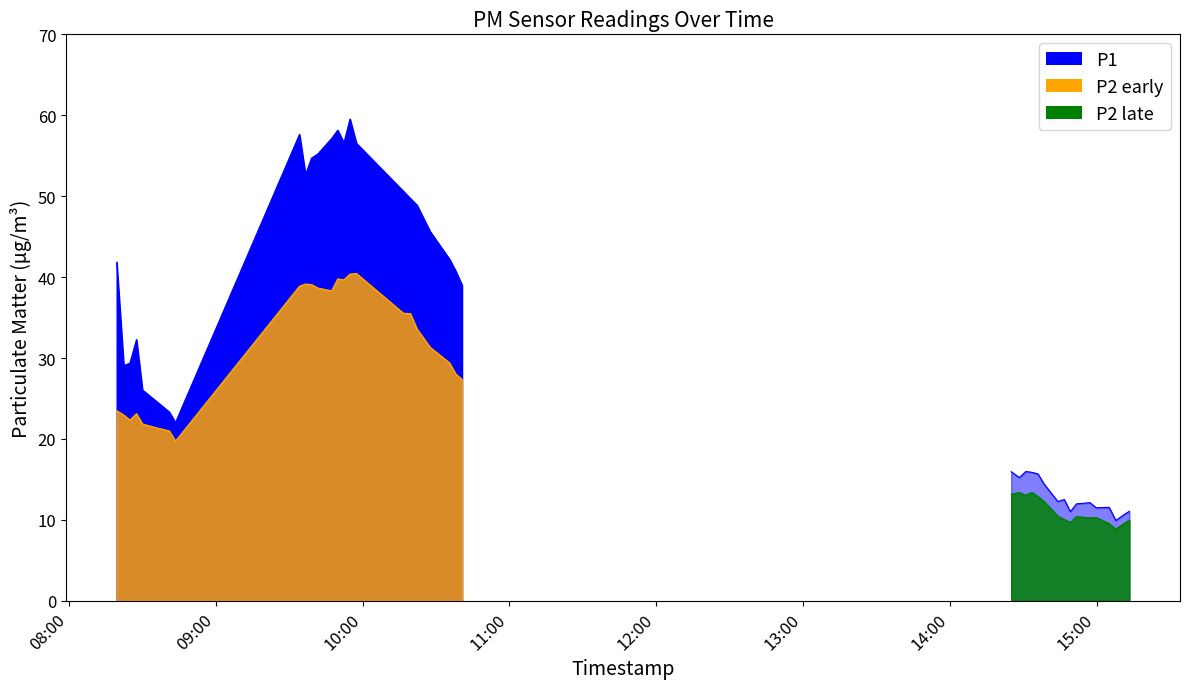

What is the difference between the highest and lowest values at 3?

9.2